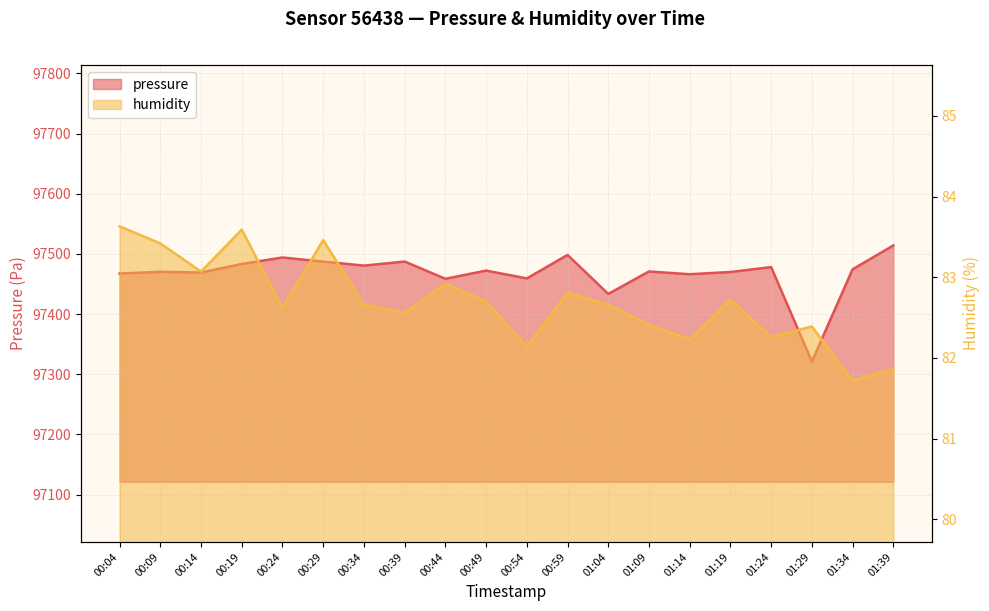

What is the label of the 16th point from the left?

01:19